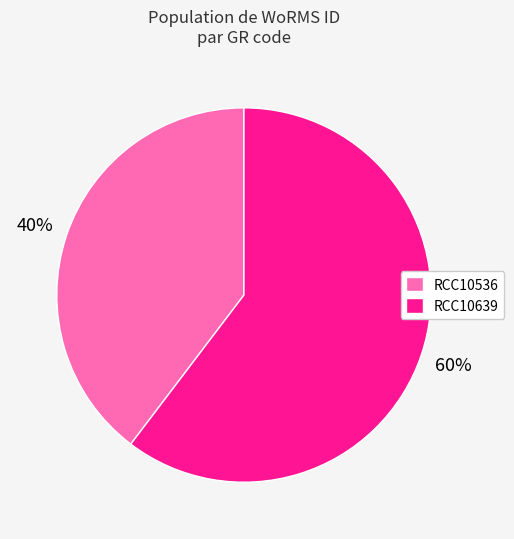

Count the number of slices in the pie.

2